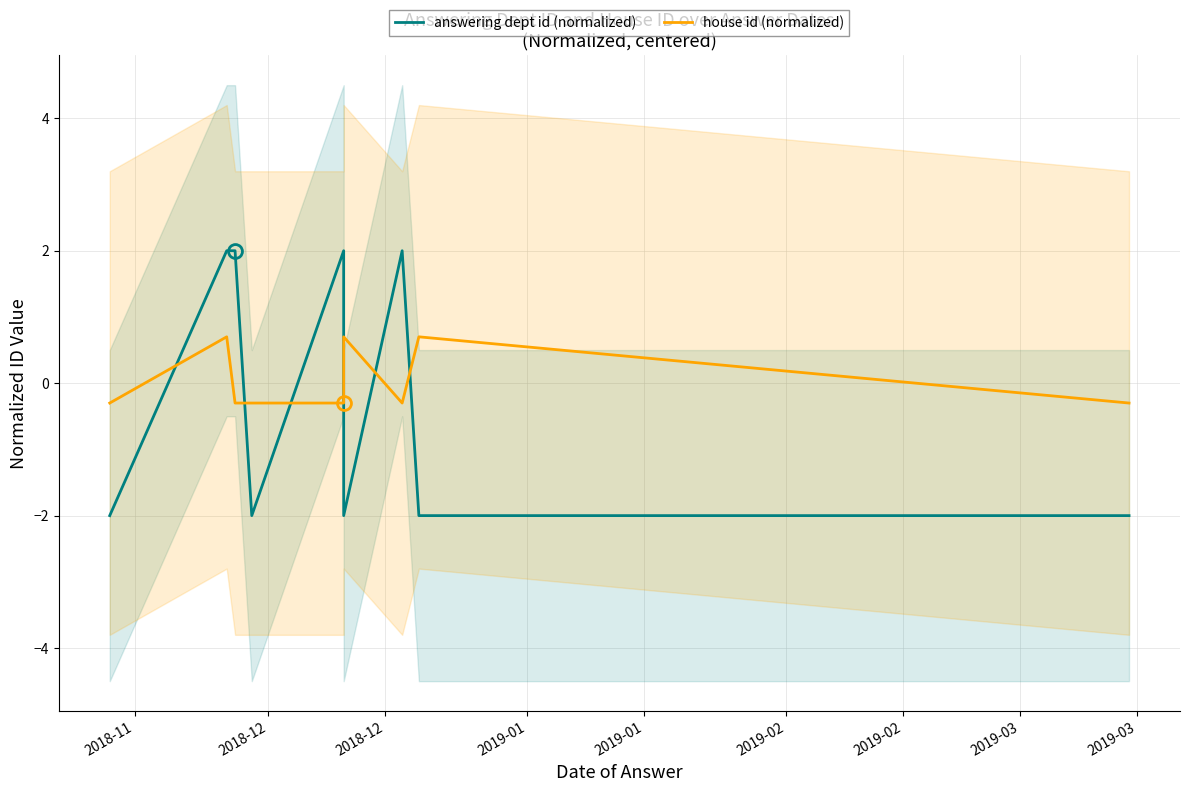

Count the number of categories in the chart.

10